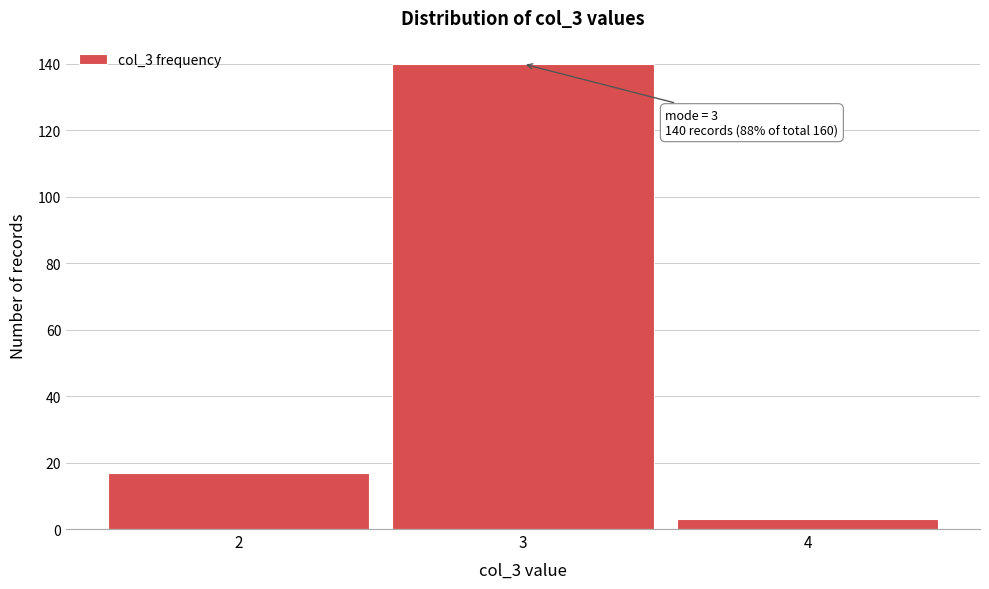

Which range on the x-axis has the tallest bar?

2.5 to 3.5